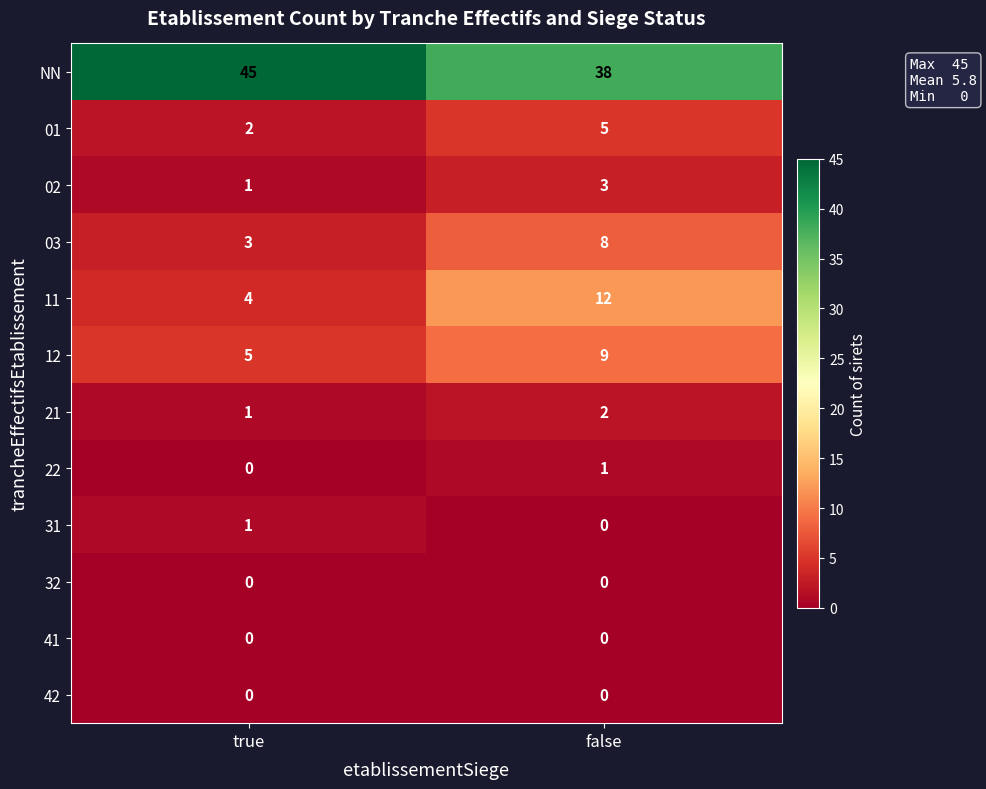

Is it true that 01 equals 2 at true?

True